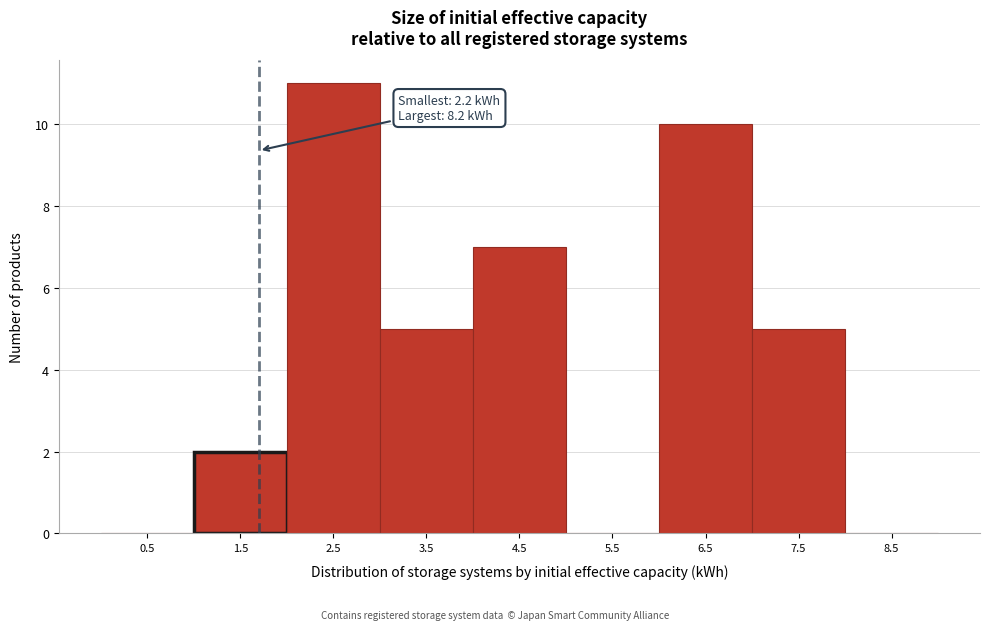

Reading right to left, transcribe all the data shown in this chart.

8.5=0	7.5=5	6.5=10	5.5=0	4.5=7	3.5=5	2.5=11	1.5=2	0.5=0